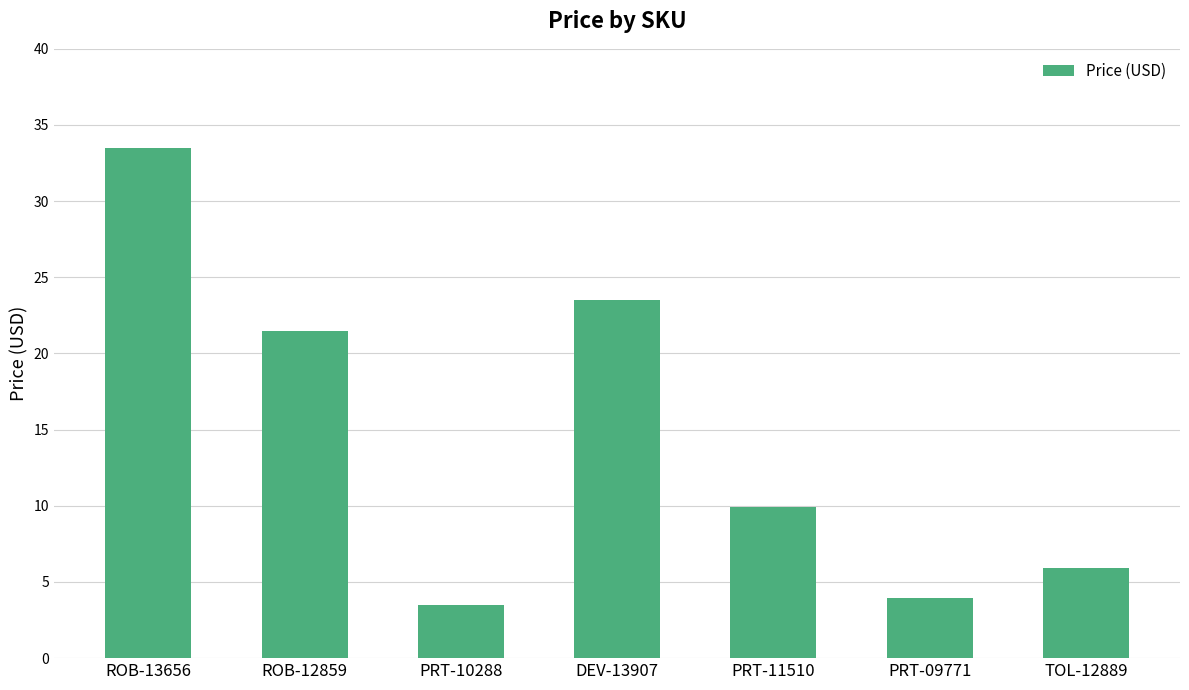

Between ROB-12859 and PRT-11510, which is larger?

ROB-12859